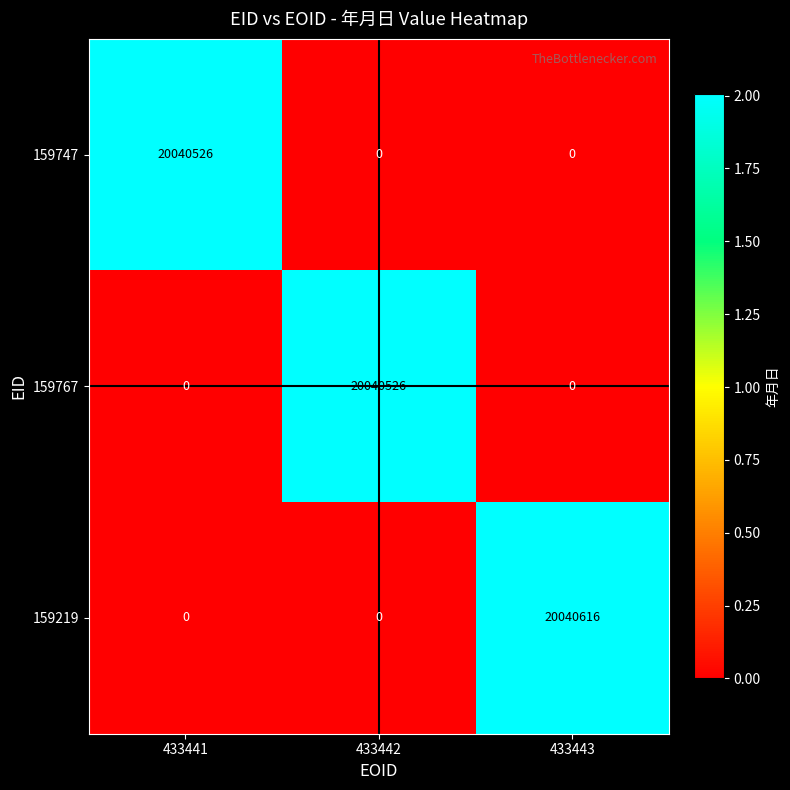

What is the difference between the maximum and second lowest values in the 159747 series?

20040526